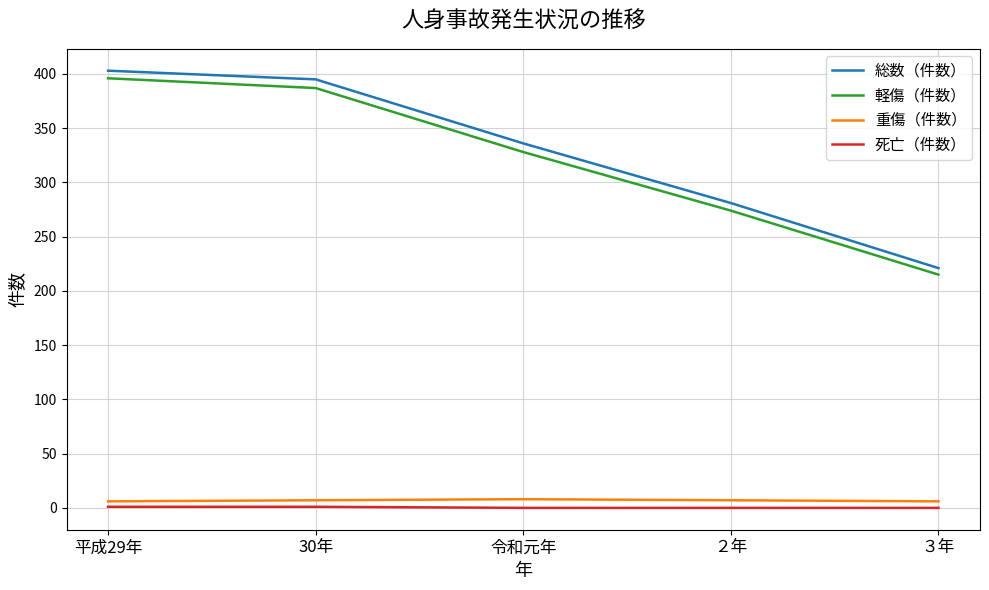

The value of 軽傷（件数） at ２年 is 109. True or false?

False